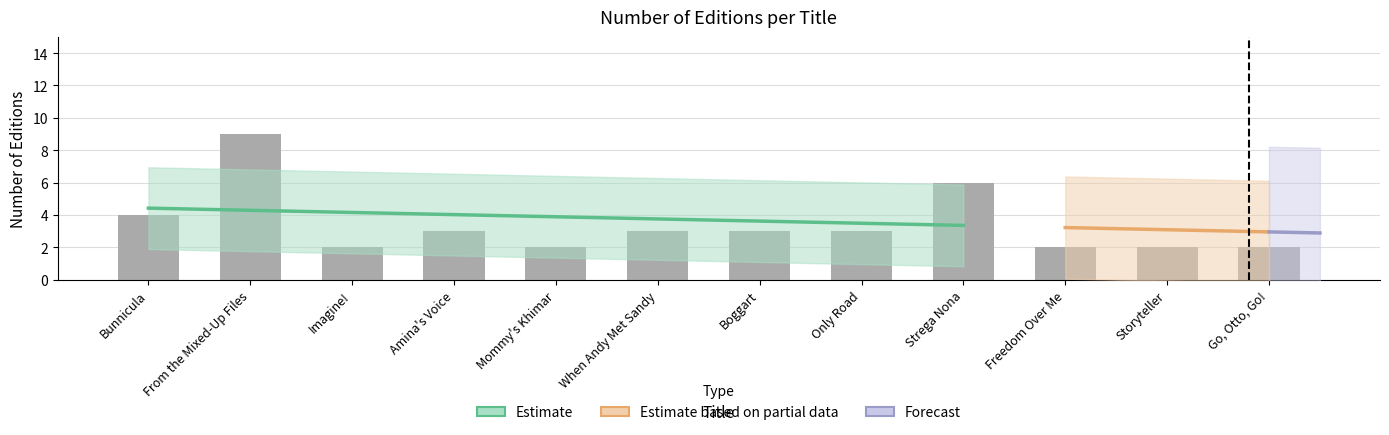

At which label is the value closest to 5?

Bunnicula